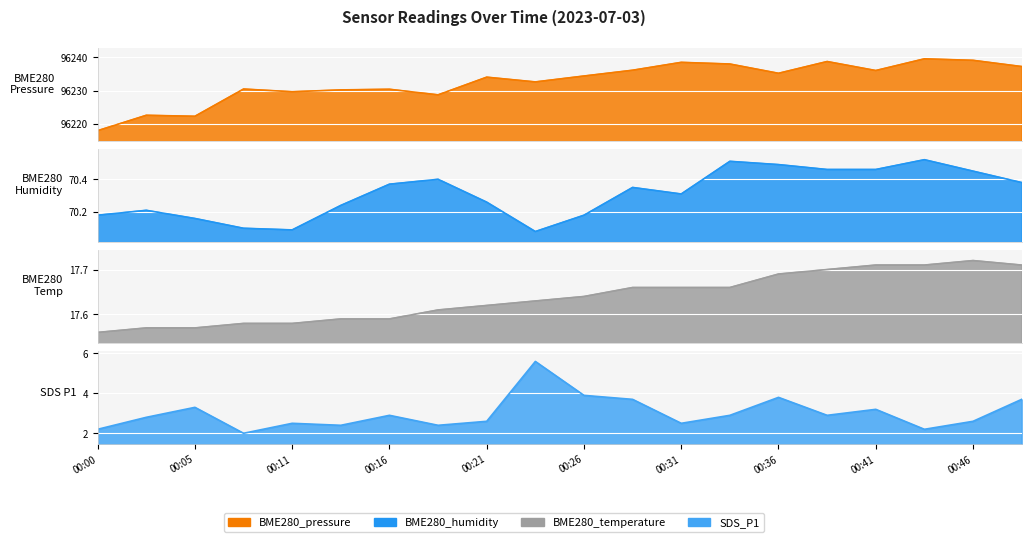

True or false: SDS_P1 and BME280_humidity cross at least once.

False